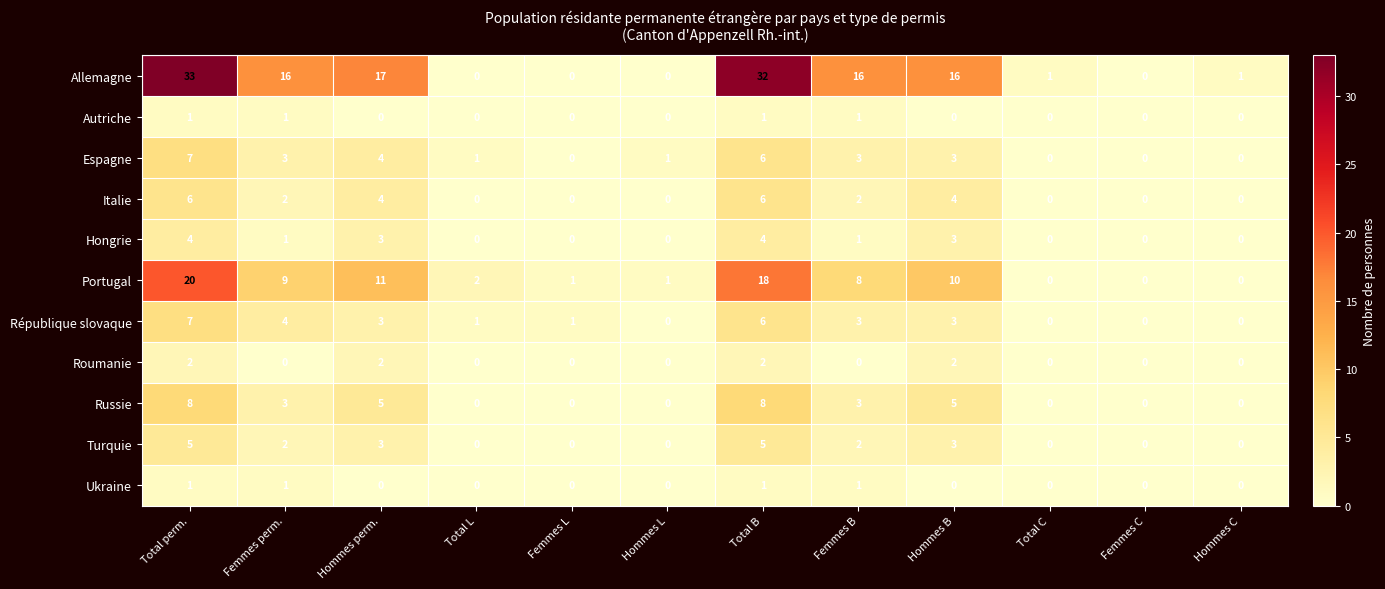

What is the highest value of the Italie series?

6